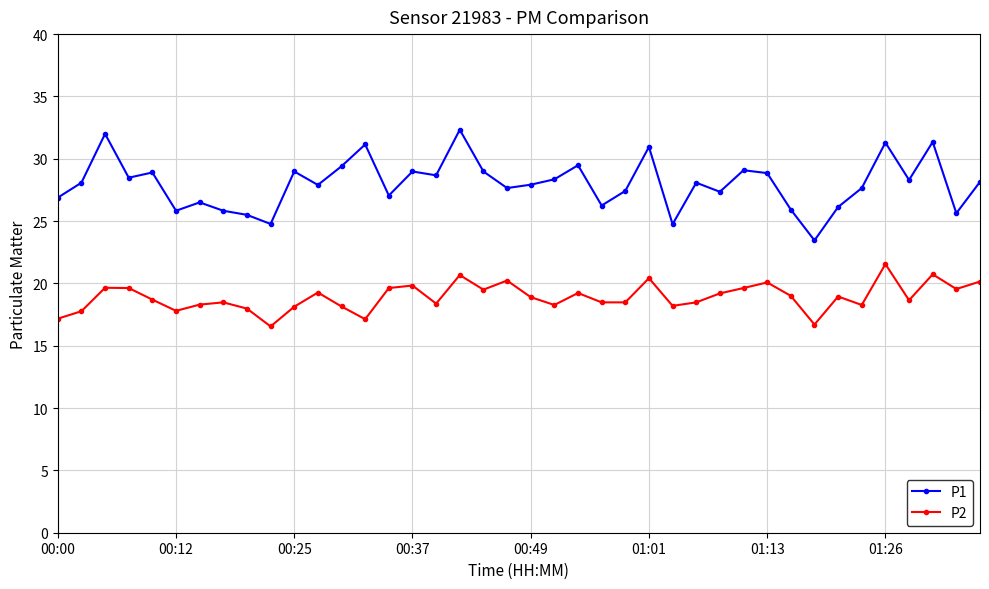

In P1, how many points are higher than both neighbors (excluding endpoints)?

13